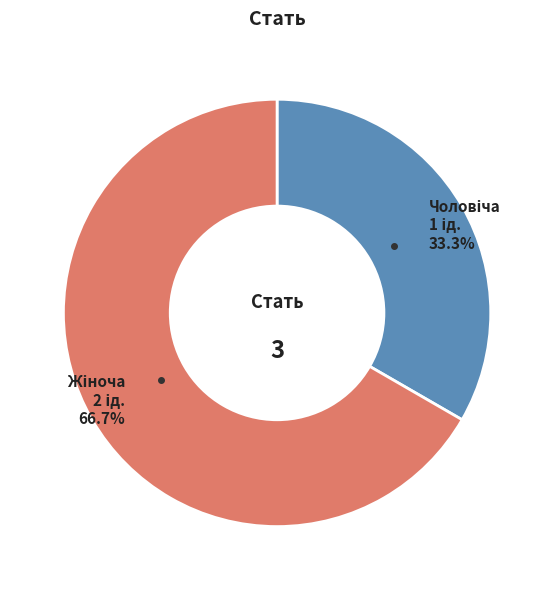

Is there any slice that represents more than half of the pie?

Yes